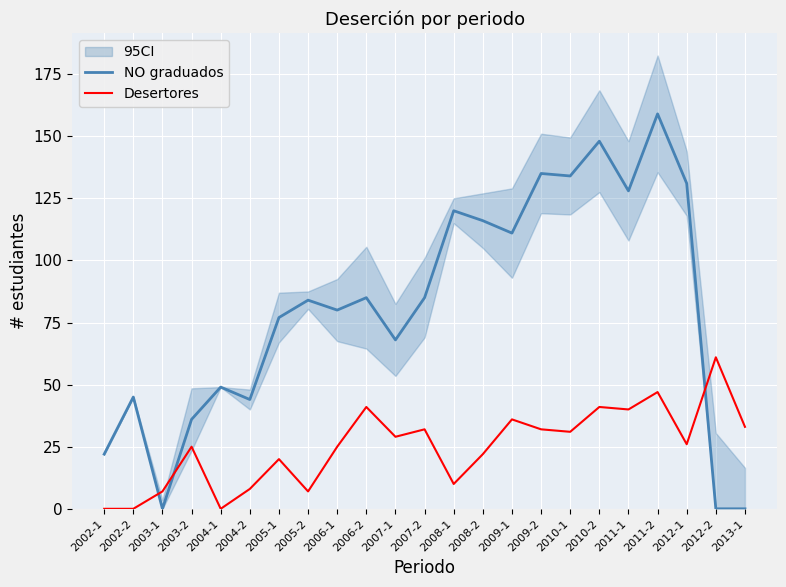

What is the total value across all series at 2004-2?

52